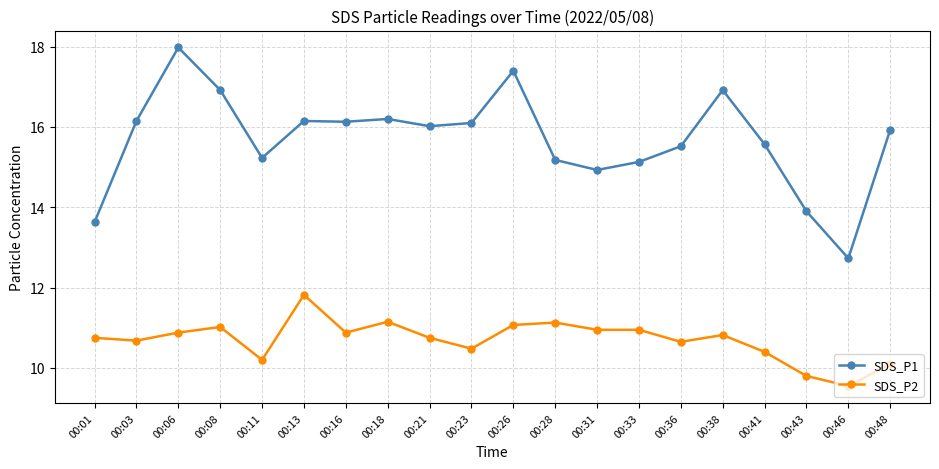

At which category does SDS_P2 reach its first local peak?

00:08